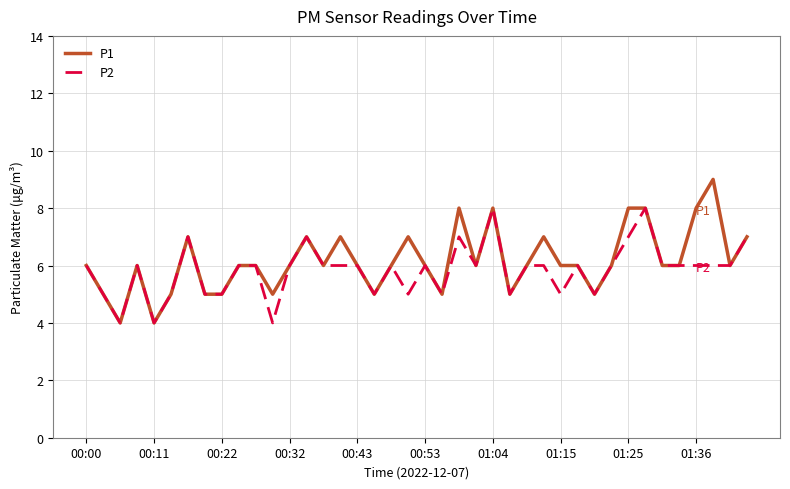

What is the minimum value shown in the chart?

4